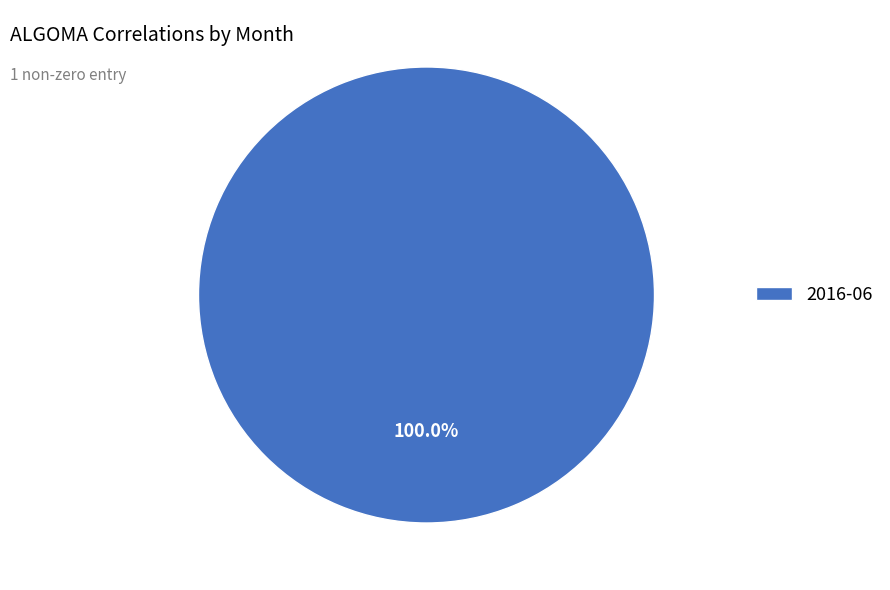

Rank the categories by value from lowest to highest.

2016-06